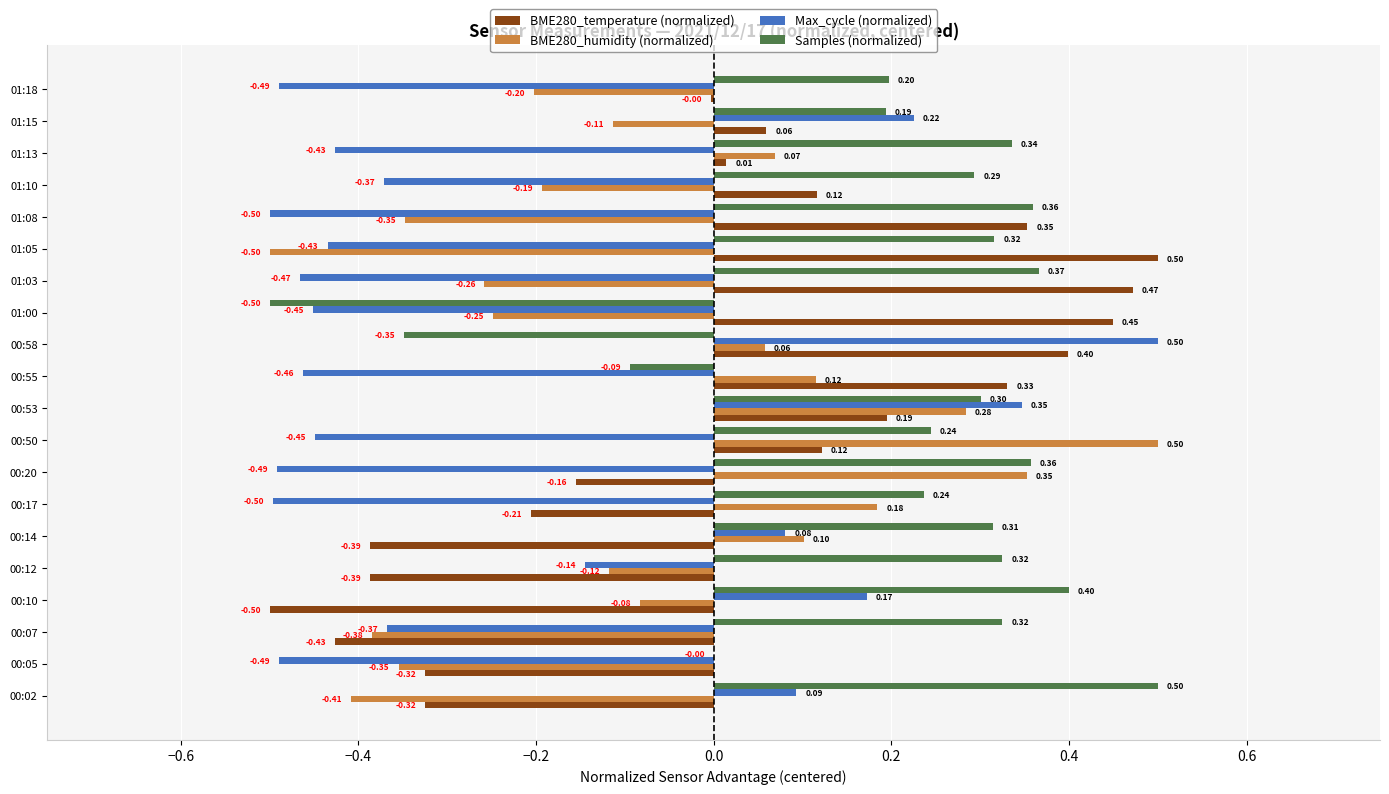

How many data points does each series have?

20